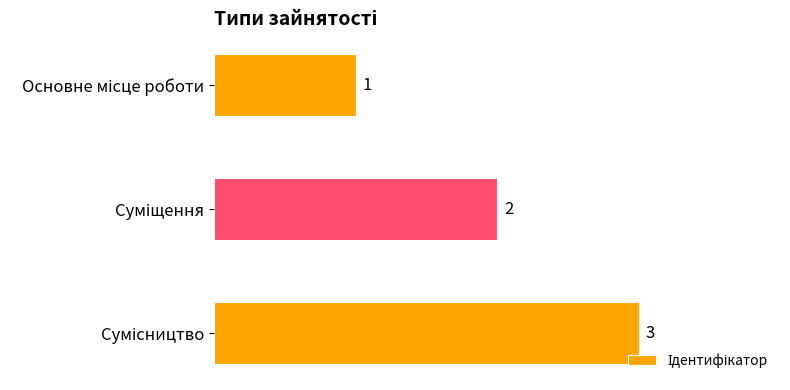

How many values are below 2?

1